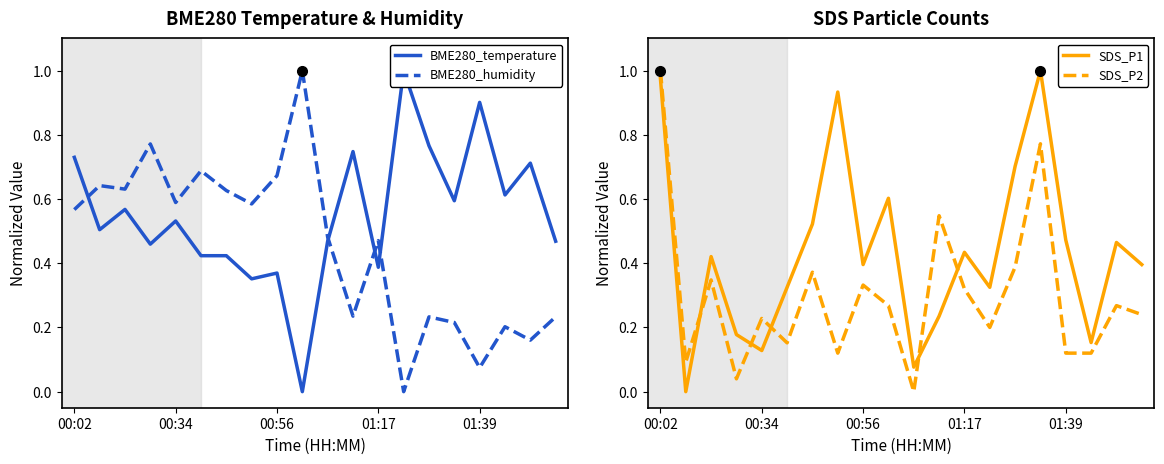

What is the sum of the SDS_P2 (dashed) values at 13 and 12?

0.5